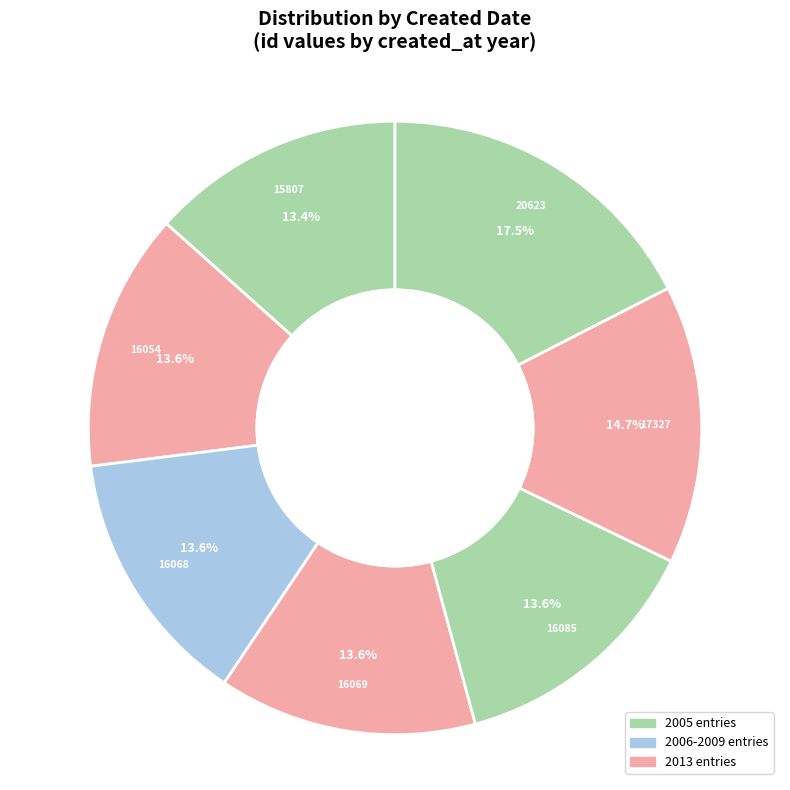

How many segments does this pie chart have?

7